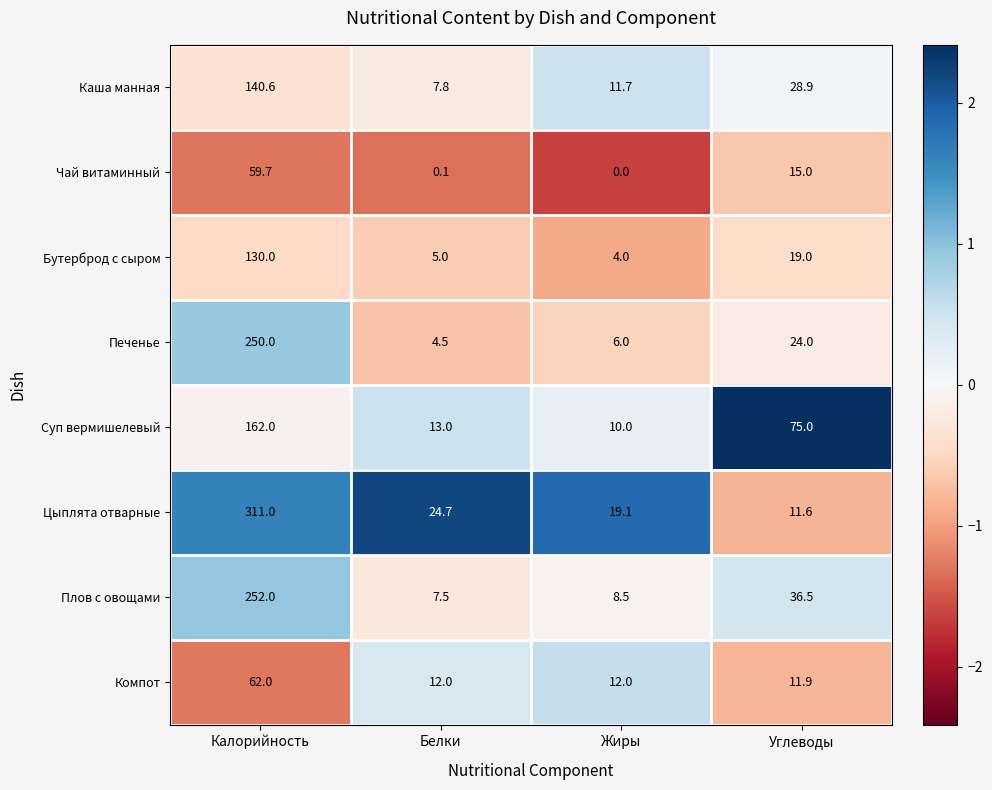

How many categories are shown in the chart?

4